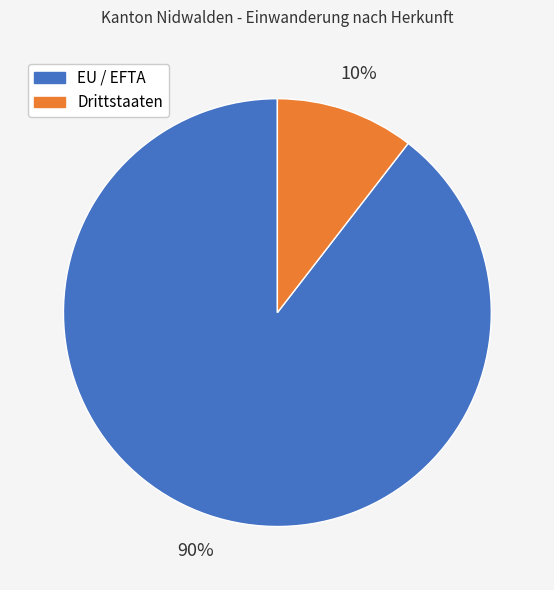

Which category has the biggest portion of the pie?

EU / EFTA